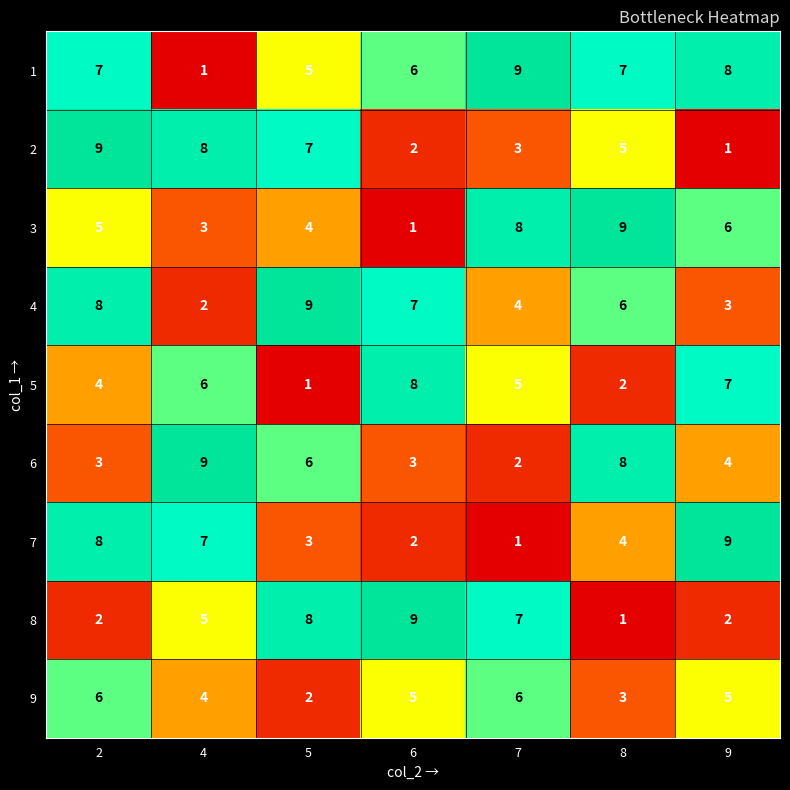

What is the average value of the 5 series?

5